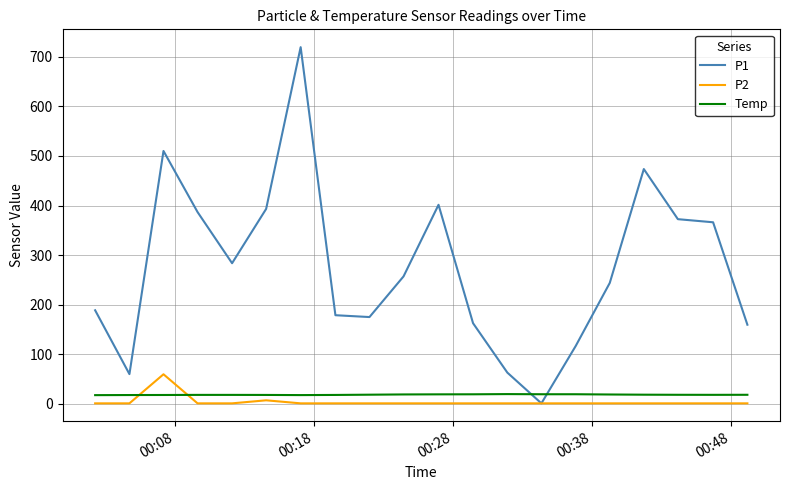

What is the greatest value displayed?

719.7